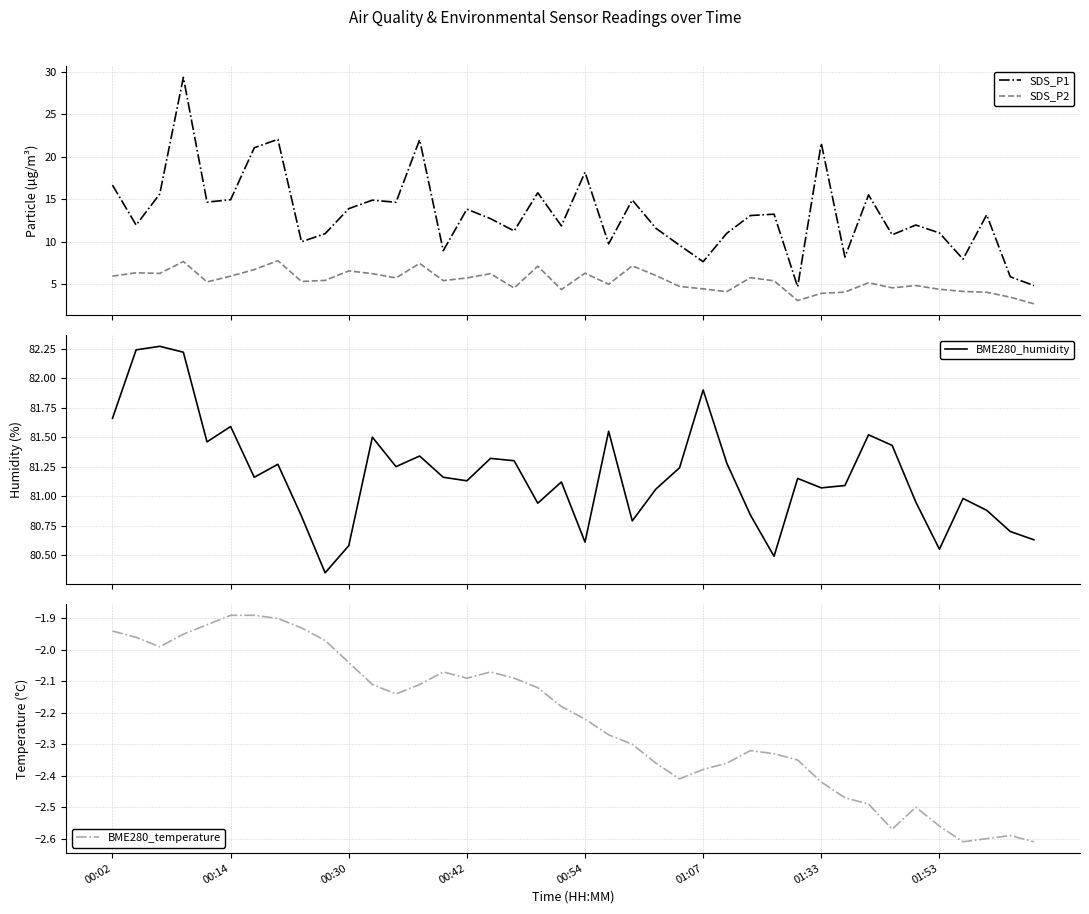

How many series are shown in this chart?

4